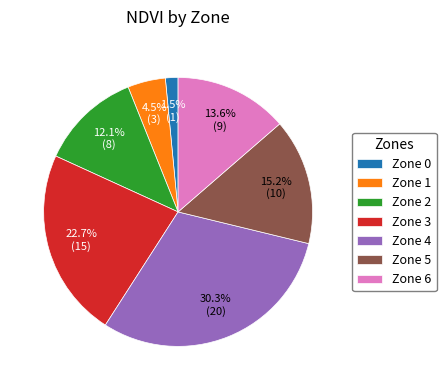

How many segments does this pie chart have?

7